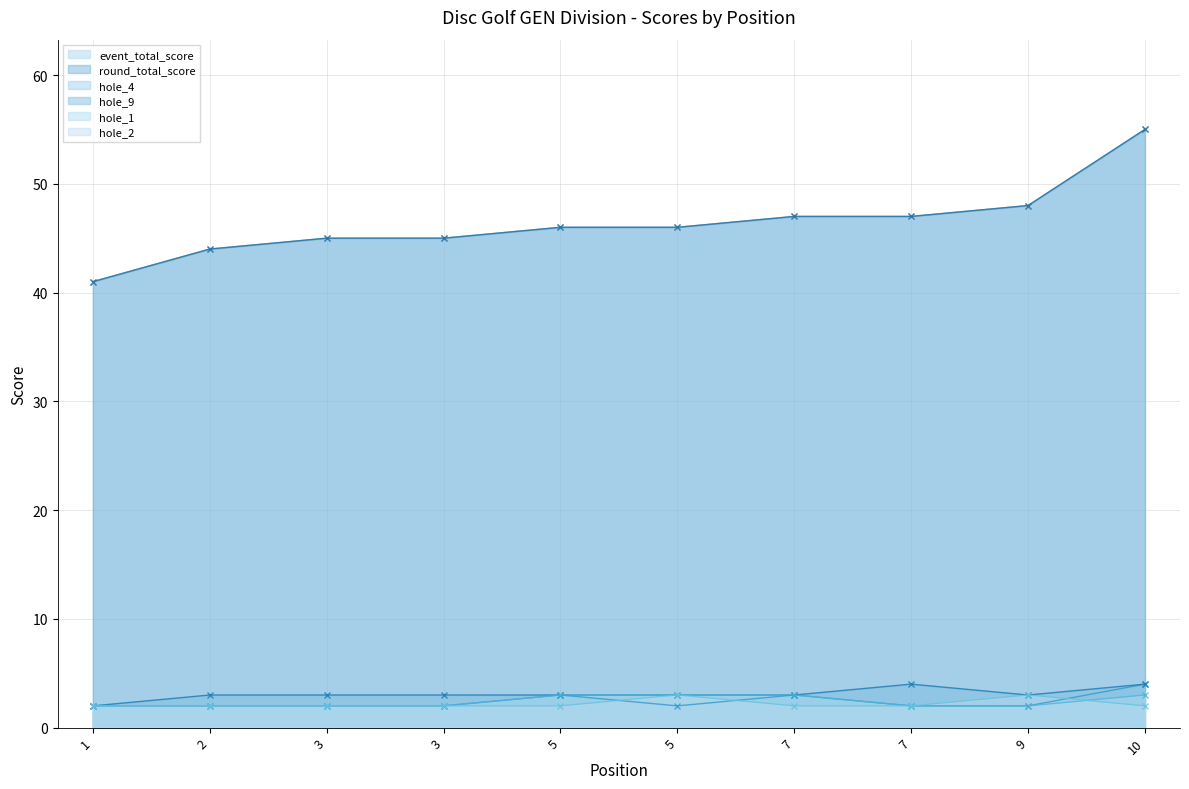

What are all the series names shown in the legend?

event_total_score, round_total_score, hole_4, hole_9, hole_1, hole_2